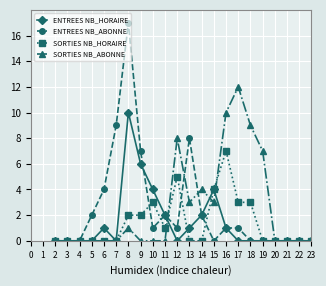

At 10, list the series in order from largest to smallest.

ENTREES NB_HORAIRE, SORTIES NB_HORAIRE, ENTREES NB_ABONNE, SORTIES NB_ABONNE